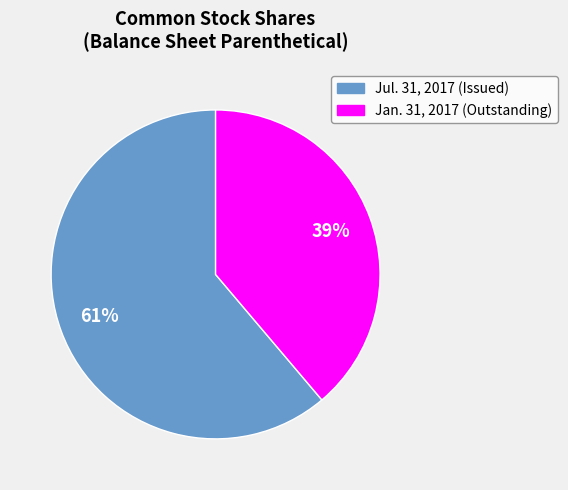

To the nearest percent, what is the difference between the largest and smallest slice percentages?

22%